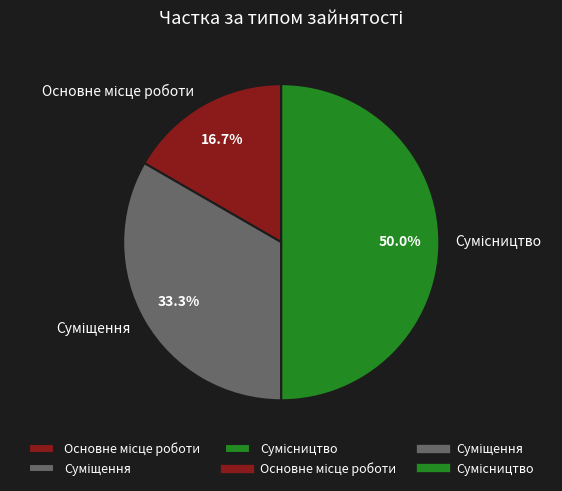

What is the change in value from Основне місце роботи to Сумісництво?

+2